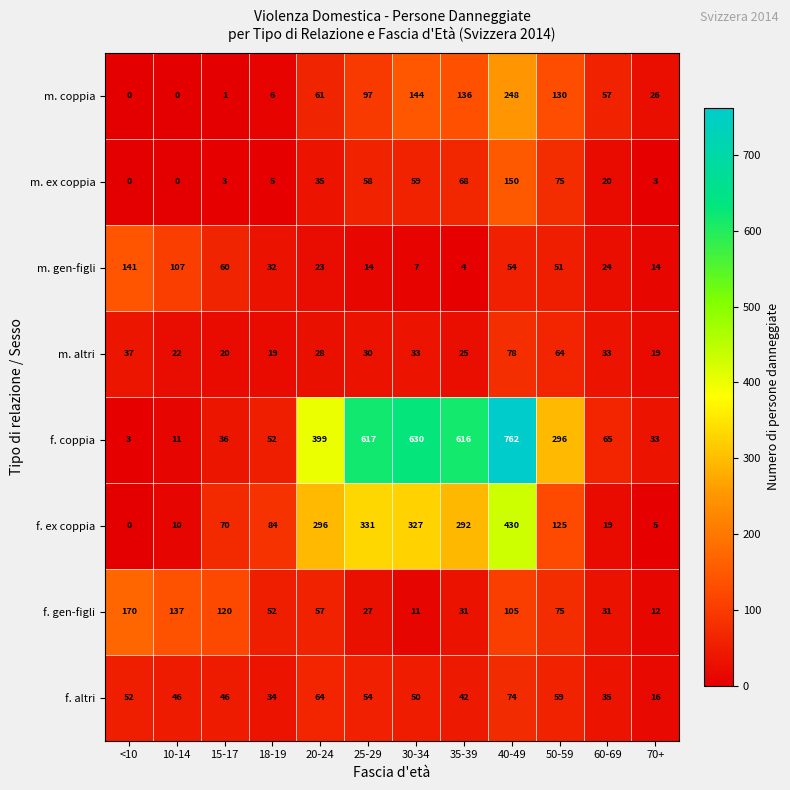

Where is m. altri nearest to the value 48?

<10